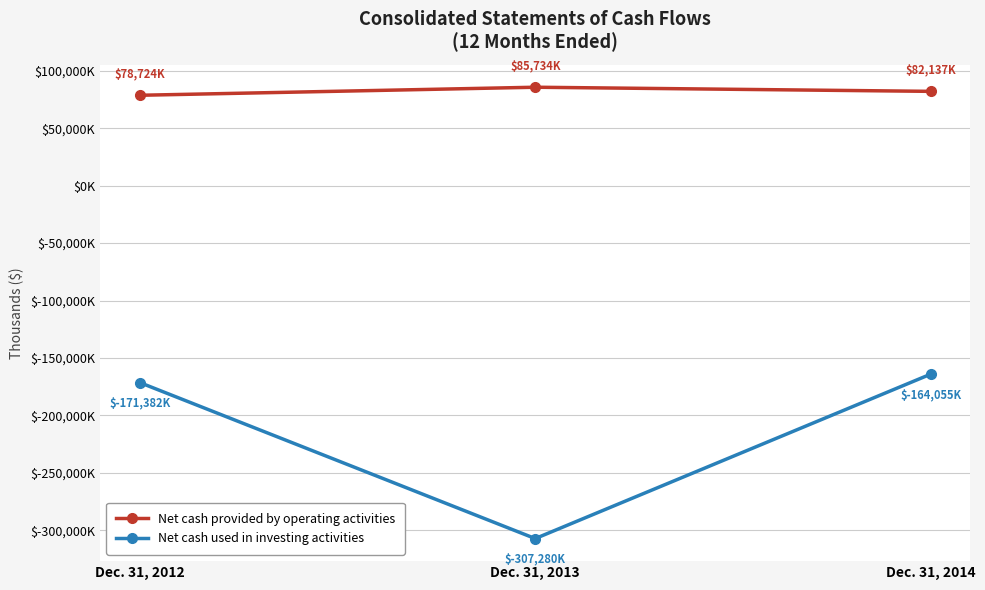

At which label does Net cash used in investing activities first exceed -171382?

Dec. 31, 2014